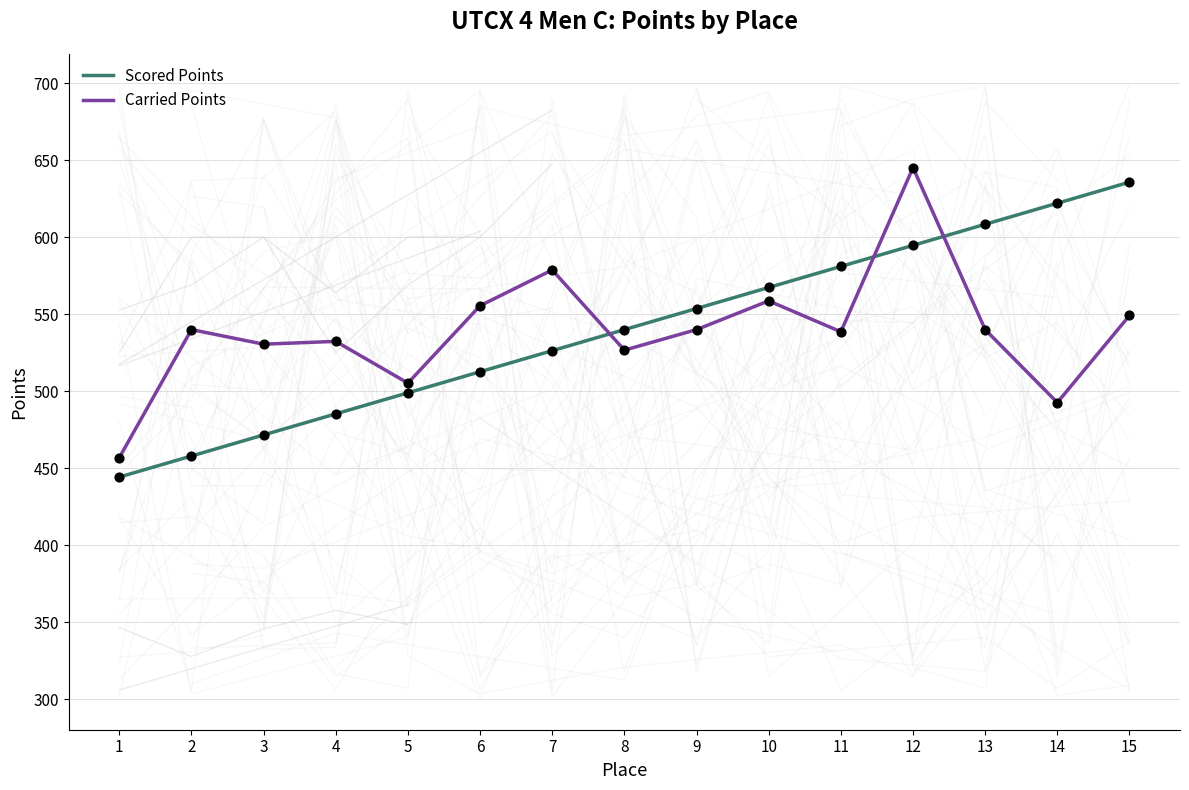

Which series reaches the minimum Y coordinate?

Scored Points